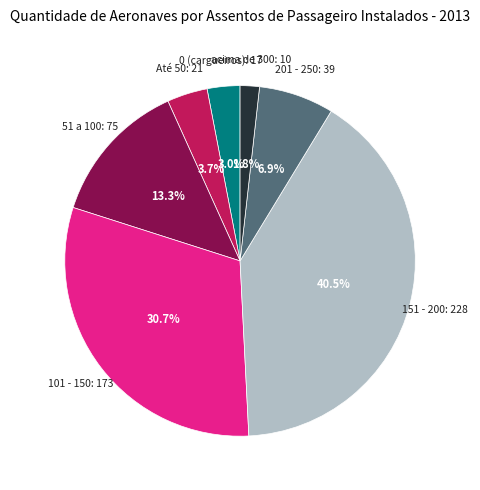

Which slice is the largest?

151 - 200: 228